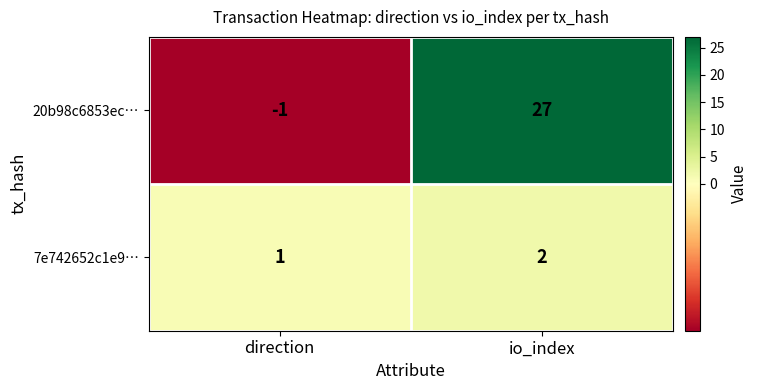

Between direction and io_index, which series saw the biggest shift?

20b98c6853ec…